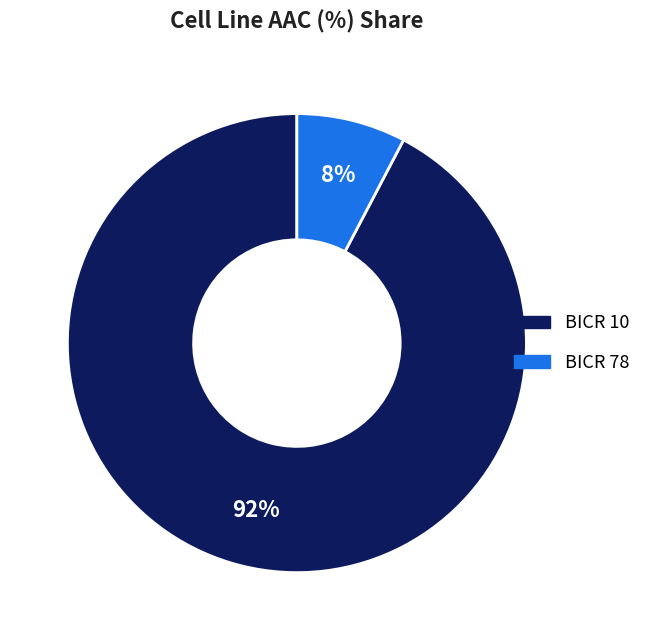

To the nearest percent, what percentage of the pie is BICR 78?

8%